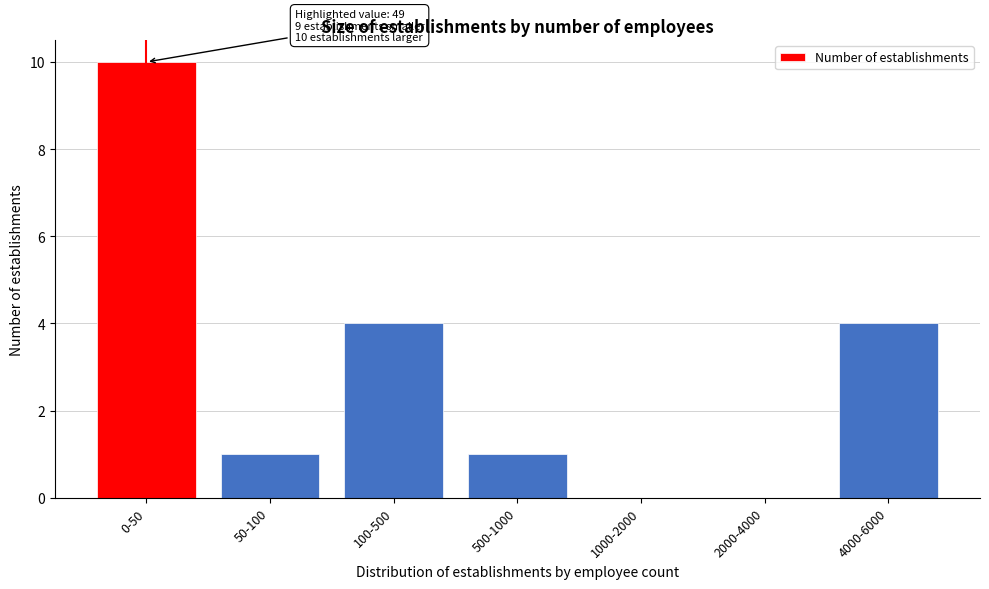

Reading left to right, transcribe all the data shown in this chart.

0-50=10	50-100=1	100-500=4	500-1000=1	1000-2000=0	2000-4000=0	4000-6000=4